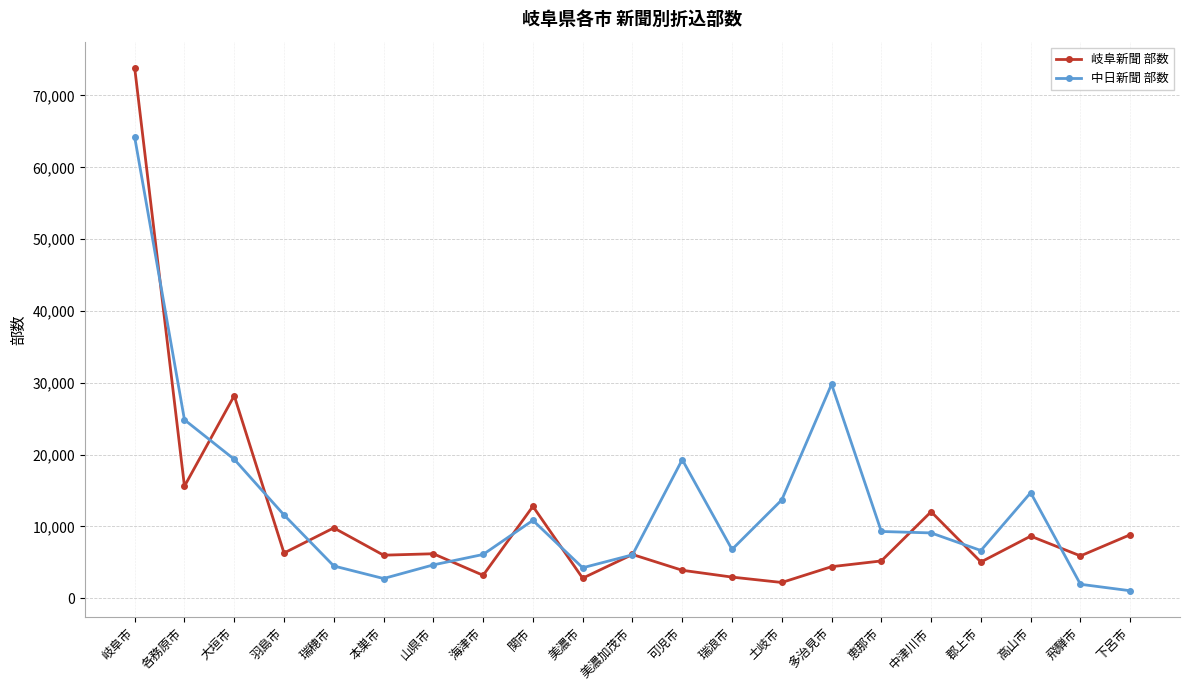

At which category does 岐阜新聞 部数 reach its first local valley?

各務原市